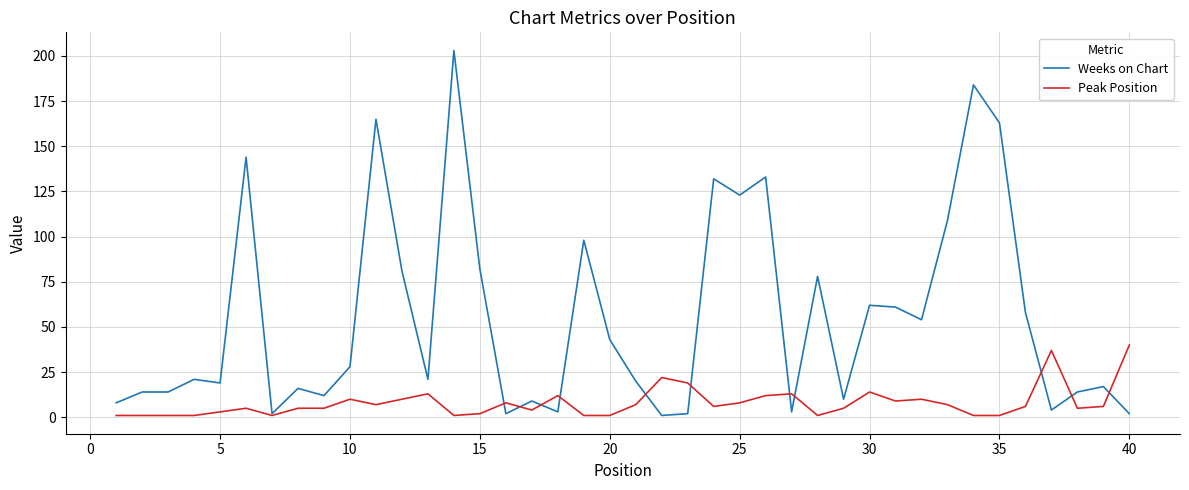

Which series has the largest range (max minus min)?

Weeks on Chart